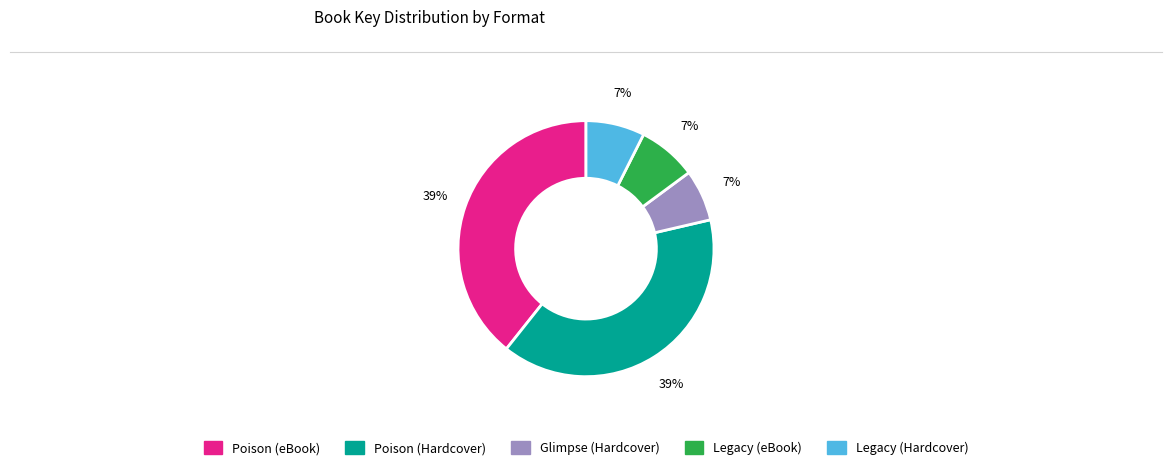

Do Legacy (Hardcover) and Poison (eBook) together represent more than half of the pie?

No